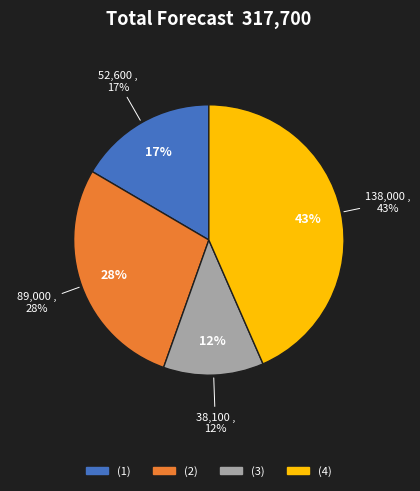

Does (3) account for over 50% of the chart?

No